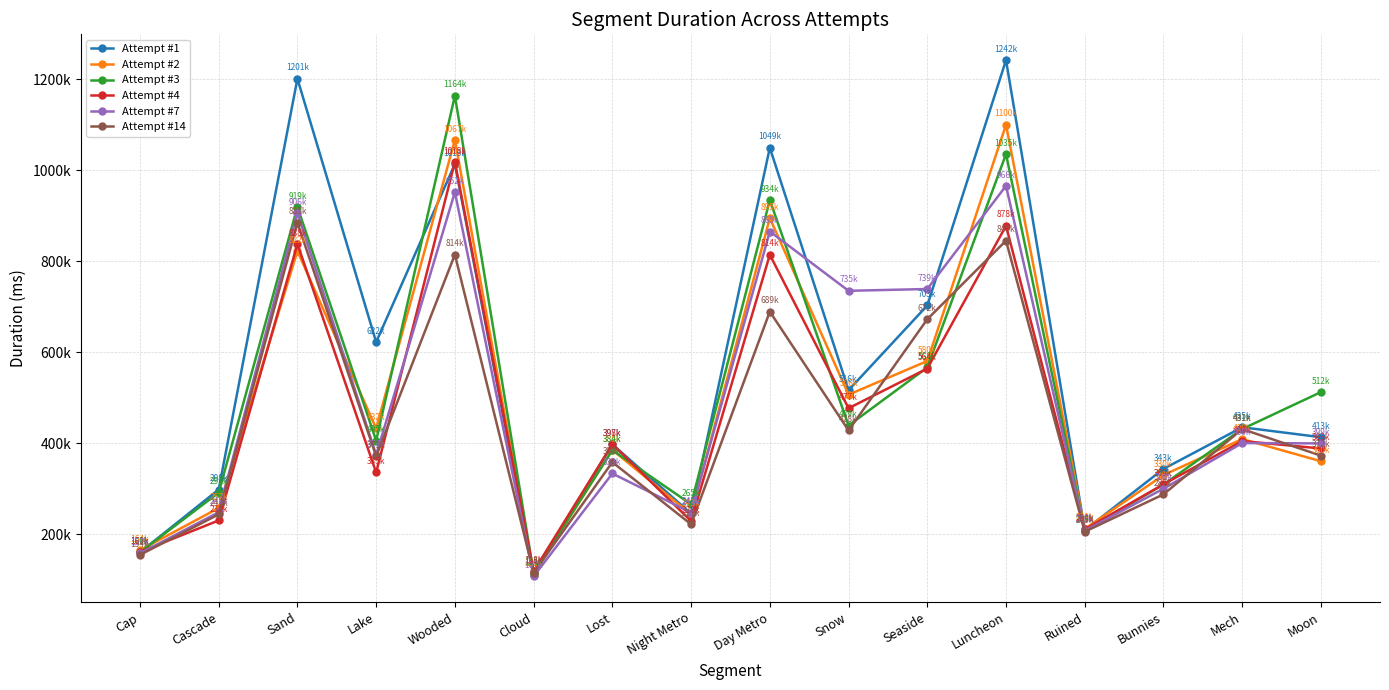

True or false: Attempt #2 has more than 1 points higher than both neighbors.

True